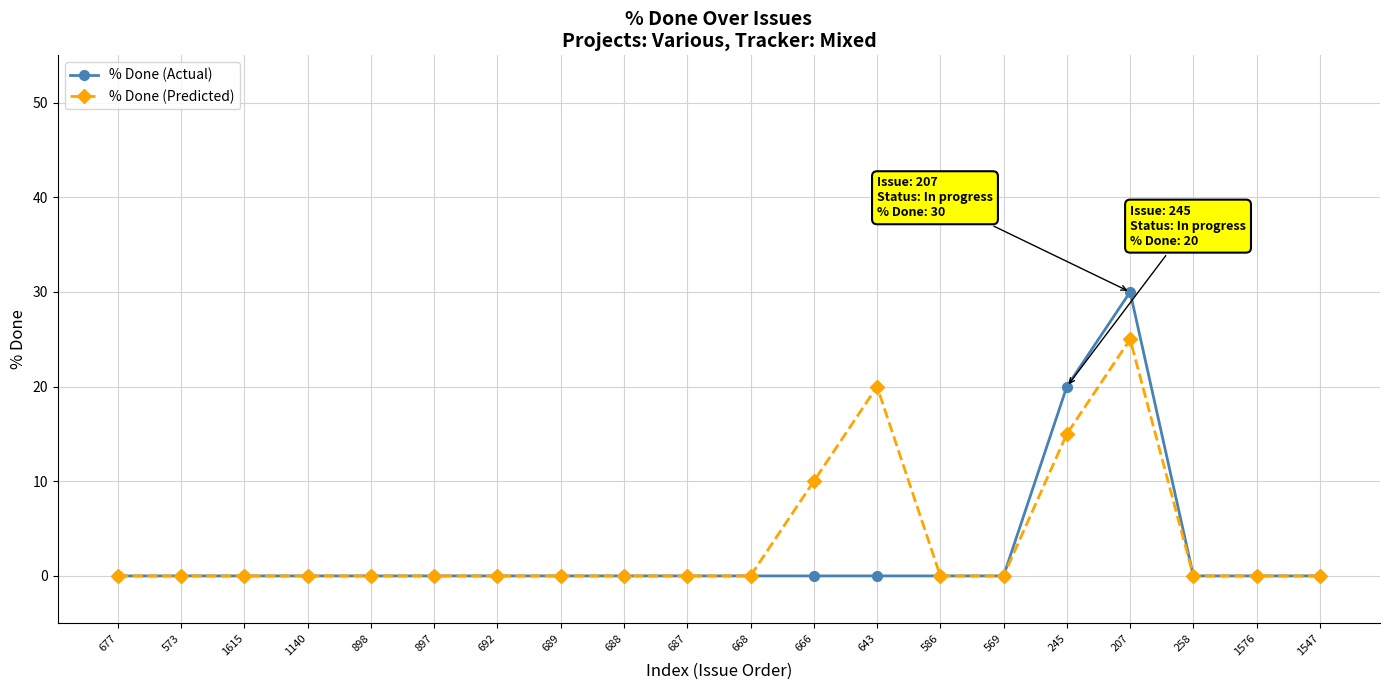

Reading right to left, what are all the values shown in this chart?

% Done (Actual): 1547=0	1576=0	258=0	207=30	245=20	569=0	586=0	643=0	666=0	668=0	687=0	688=0	689=0	692=0	897=0	898=0	1140=0	1615=0	573=0	677=0
% Done (Predicted): 1547=0	1576=0	258=0	207=25	245=15	569=0	586=0	643=20	666=10	668=0	687=0	688=0	689=0	692=0	897=0	898=0	1140=0	1615=0	573=0	677=0